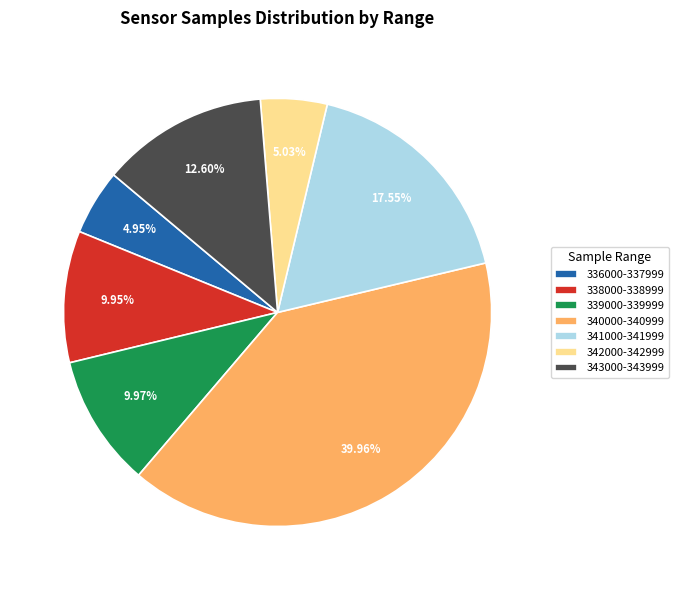

Is there a majority slice in this chart?

No